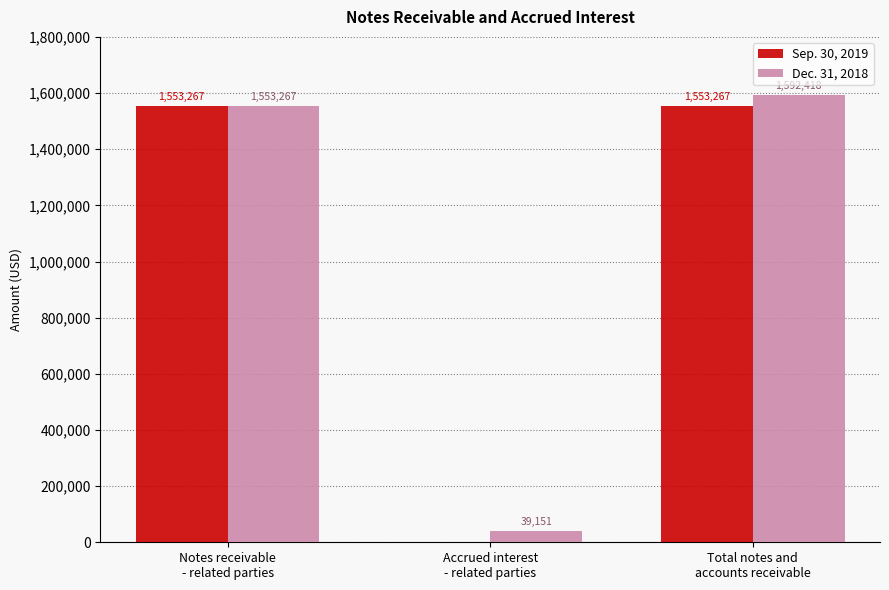

Which label corresponds to the largest value in the chart?

Total notes and
accounts receivable